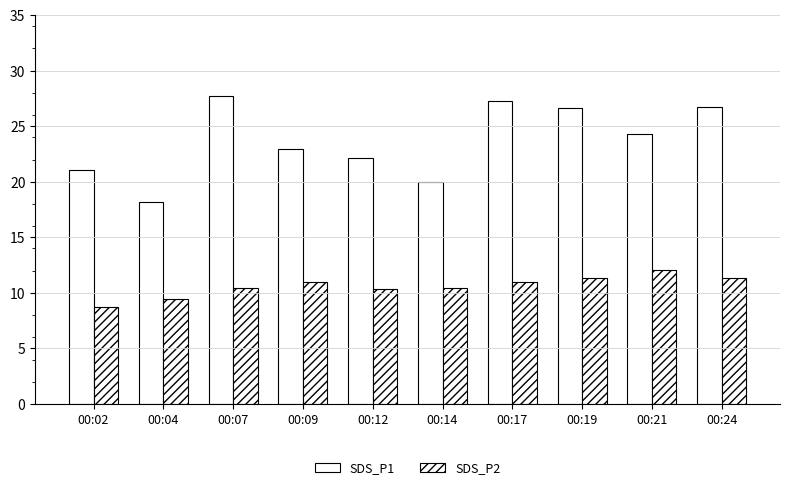

Rank the categories by SDS_P1 value from lowest to highest.

00:04, 00:14, 00:02, 00:12, 00:09, 00:21, 00:19, 00:24, 00:17, 00:07